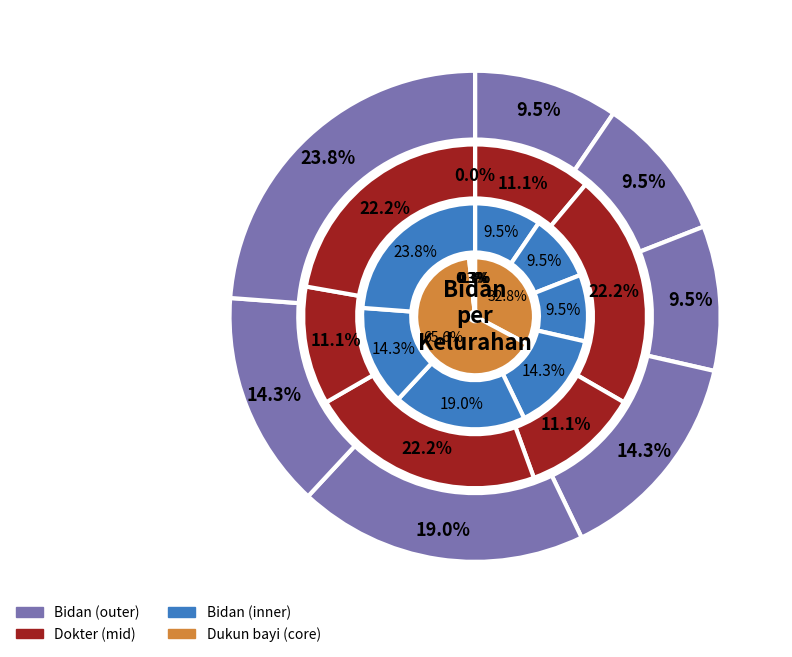

Combined, do Mandalika and Turida account for over 50%?

No